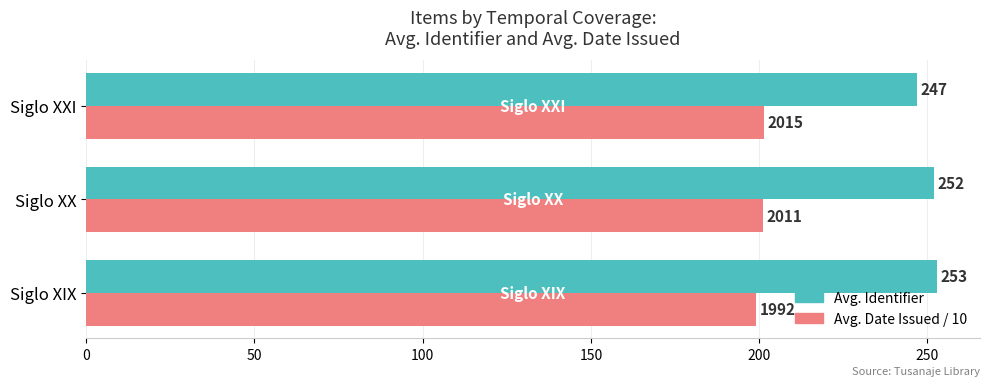

How many data points does each series have?

3